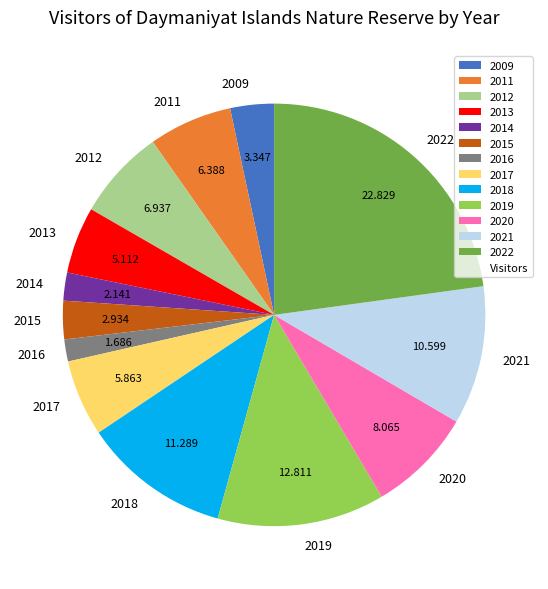

Is the sum of 2019 and 2012 greater than half?

No